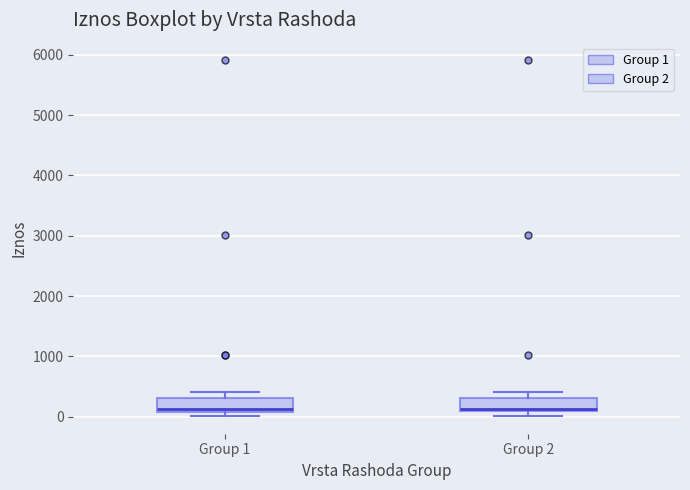

Where does the upper whisker of the box for Group 1 end on the y-axis? The values are not printed on the chart, so give them approximately, as read against the axis.

400